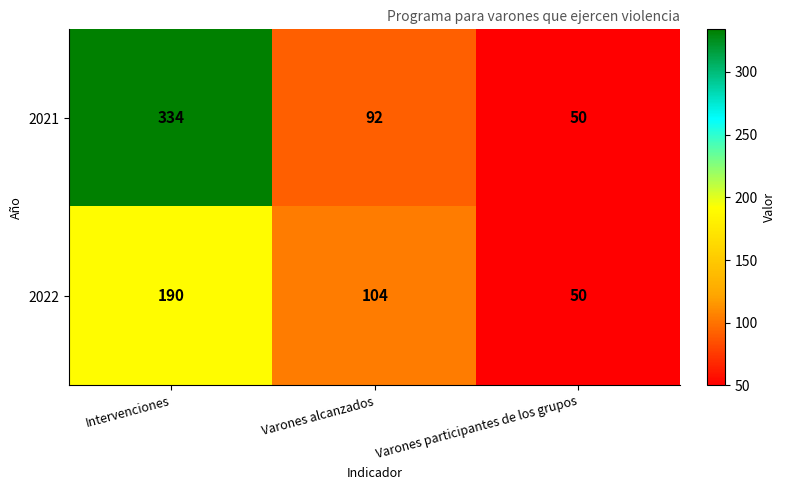

What is the sum of the 2022 values at Varones alcanzados and Varones participantes de los grupos?

154